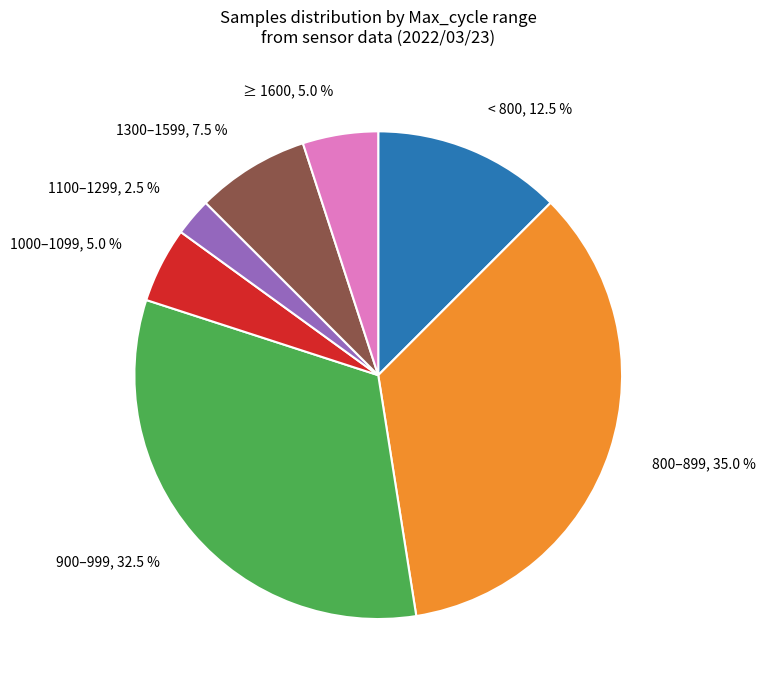

Between 1100–1299 and 800–899, which is larger?

800–899